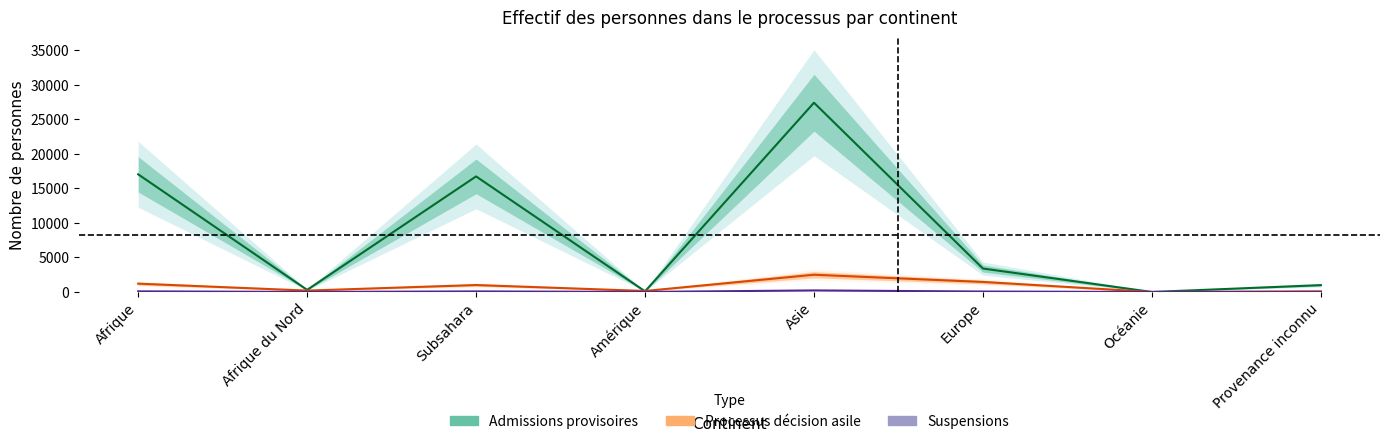

How many values in the Personnes dans le processus (Total) series exceed 66?

3